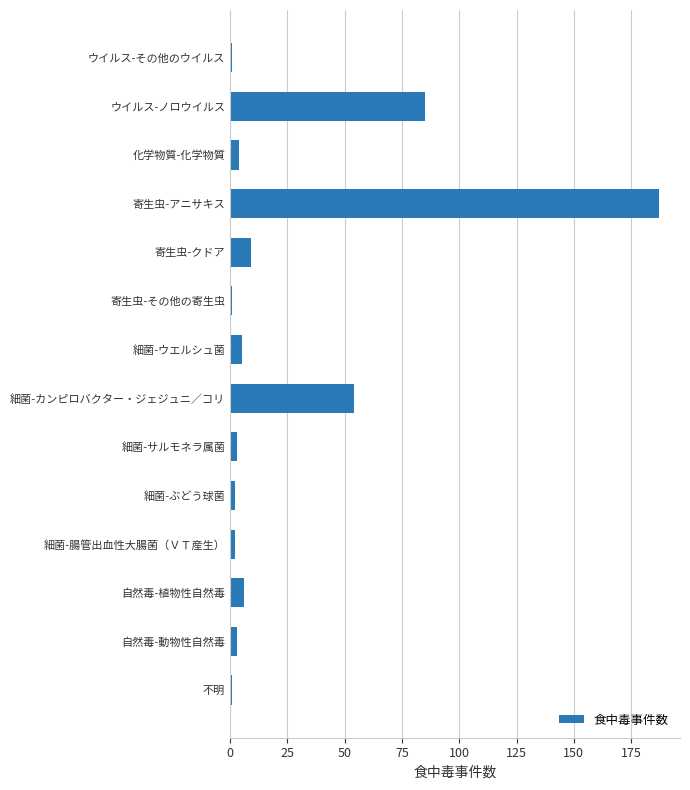

Reading top to bottom, list all the values displayed in this chart.

ウイルス-その他のウイルス=1	ウイルス-ノロウイルス=85	化学物質-化学物質=4	寄生虫-アニサキス=187	寄生虫-クドア=9	寄生虫-その他の寄生虫=1	細菌-ウエルシュ菌=5	細菌-カンピロバクター・ジェジュニ／コリ=54	細菌-サルモネラ属菌=3	細菌-ぶどう球菌=2	細菌-腸管出血性大腸菌（ＶＴ産生）=2	自然毒-植物性自然毒=6	自然毒-動物性自然毒=3	不明=1